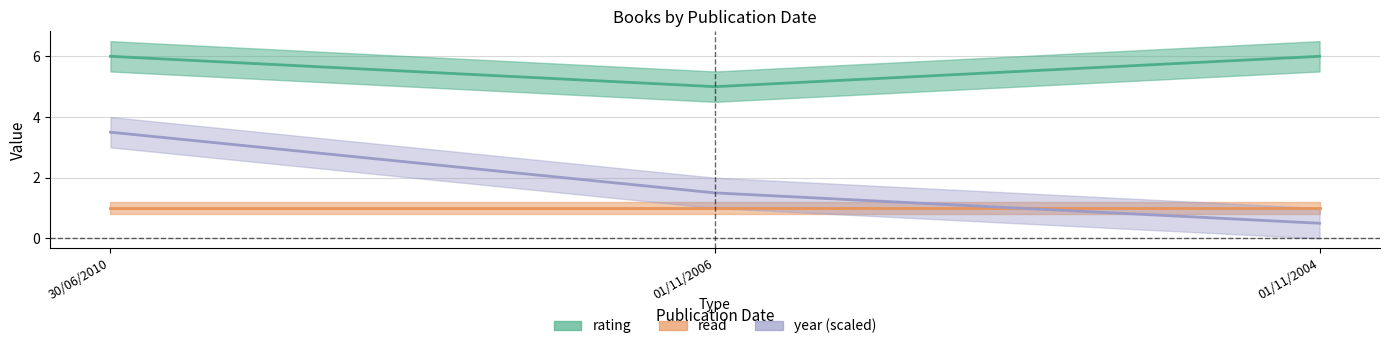

At which category is the sum across all series the highest?

30/06/2010